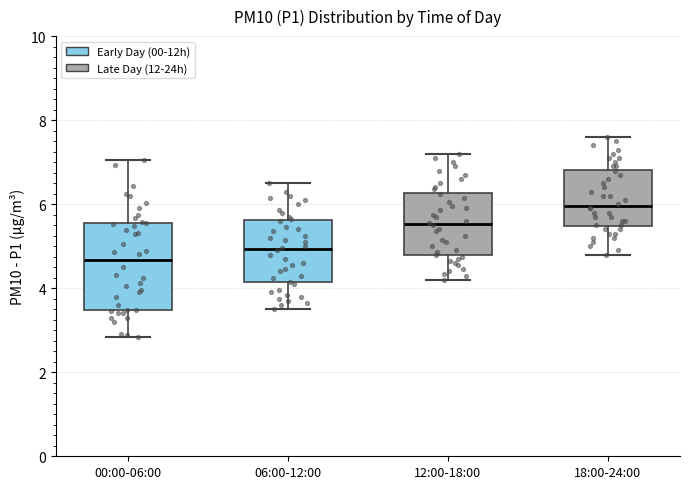

Which box's median line is the lowest?

00:00-06:00